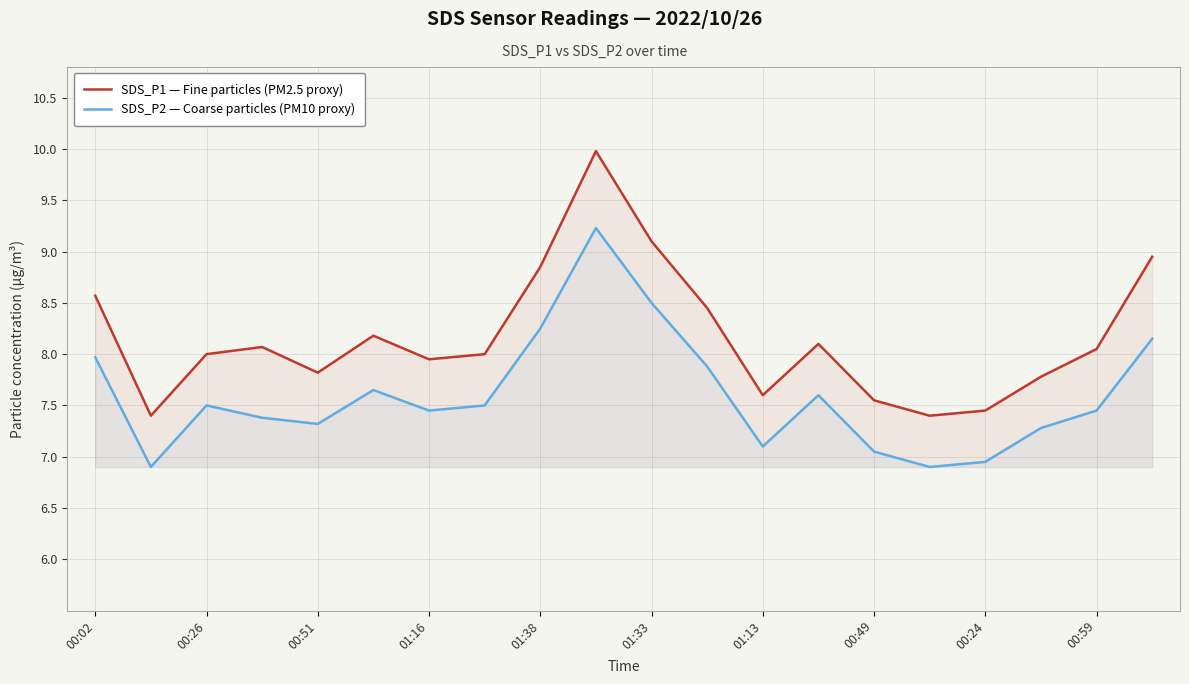

What is the difference between the highest and lowest values at 15?

0.5